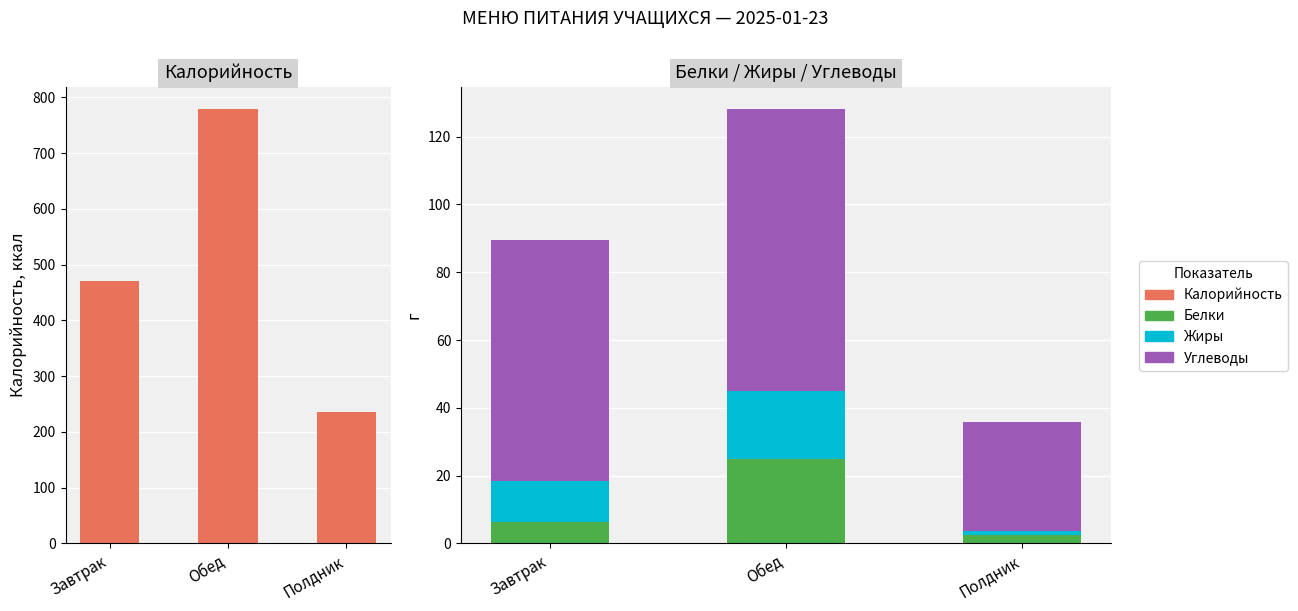

Reading left to right, extract all data points from this chart.

Калорийность: Завтрак=470.0	Обед=780.1	Полдник=235.0
Белки: Завтрак=6.5	Обед=24.9	Полдник=2.4
Жиры: Завтрак=12.1	Обед=20.1	Полдник=1.4
Углеводы: Завтрак=71.0	Обед=83.3	Полдник=32.2